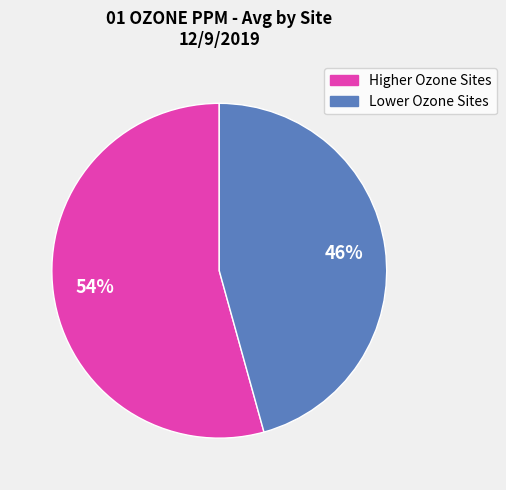

To the nearest percent, what is the average slice percentage?

50%